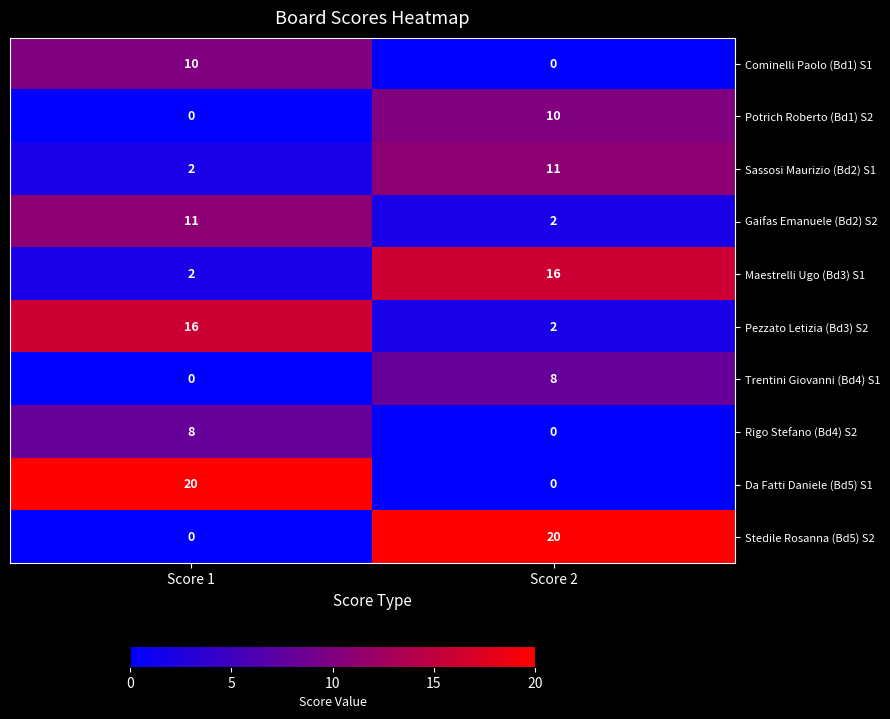

Where is Trentini Giovanni (Bd4) S1 nearest to the value 4?

Score 1